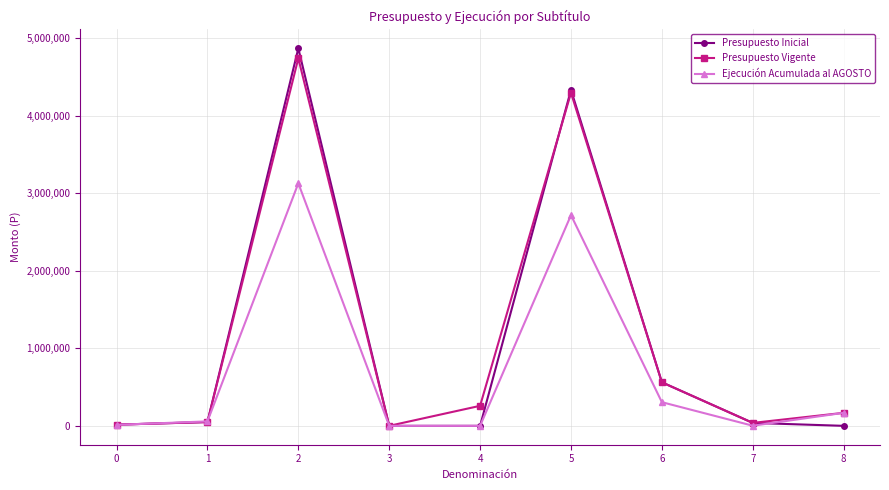

True or false: Presupuesto Inicial and Ejecución Acumulada al AGOSTO cross at least once.

True